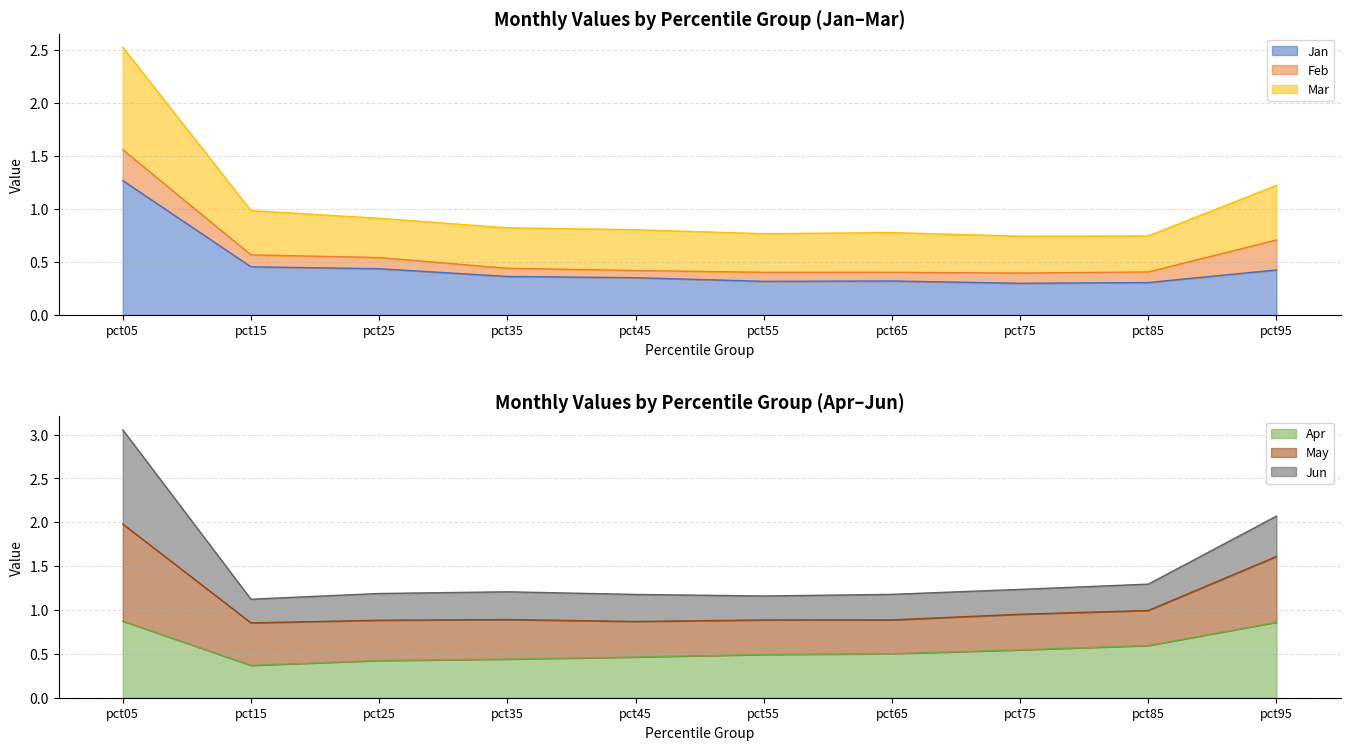

The Jan series shows 0.6 at pct45. True or false?

False